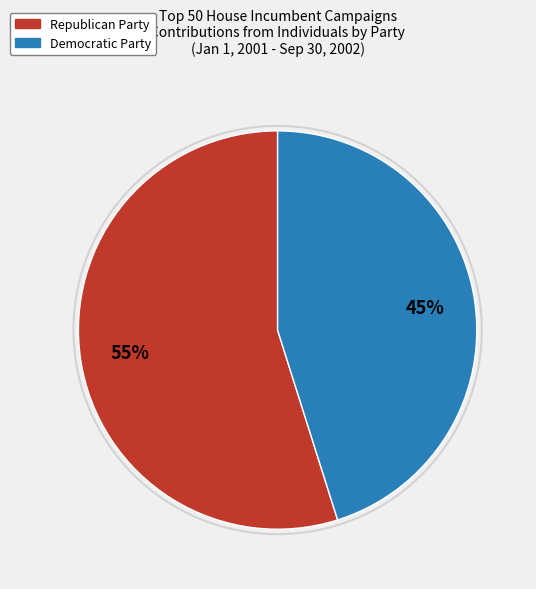

True or false: Republican Party accounts for 47% of the total.

False